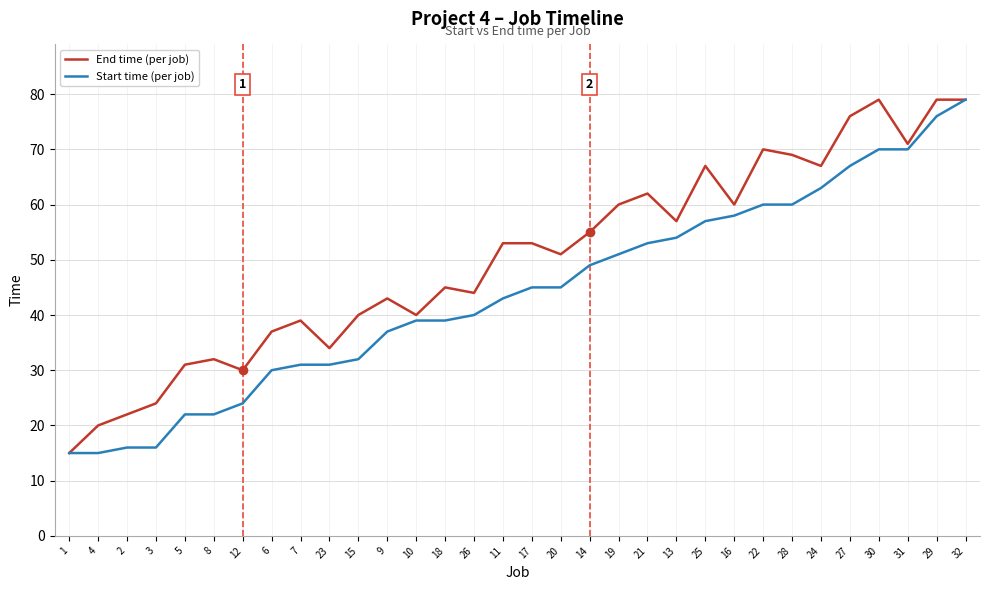

What is the approximate value of Start time (per job) at 23?

31